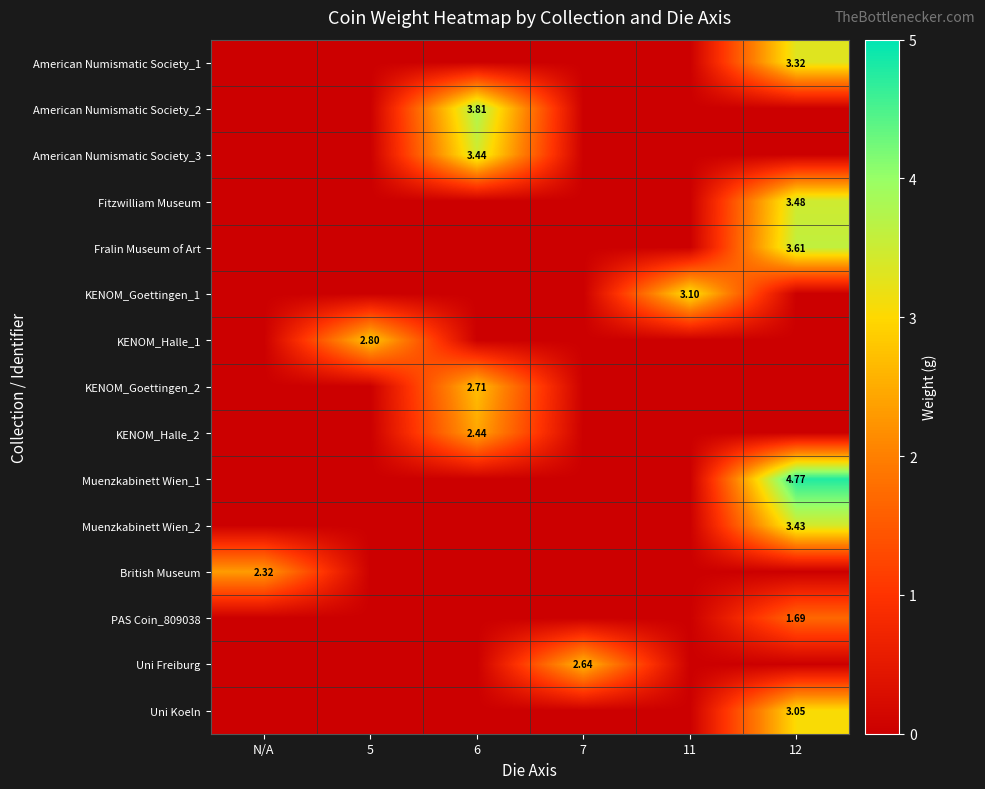

Which series has the widest spread of values?

Muenzkabinett Wien_1